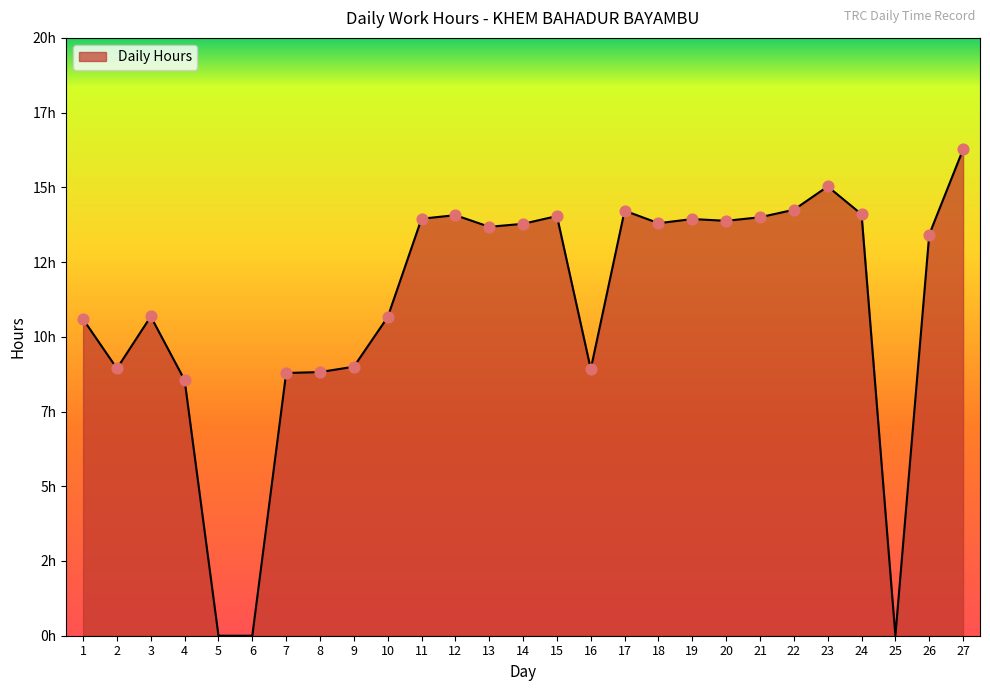

Approximately how many times larger is the value at 8 compared to 4?

1.0